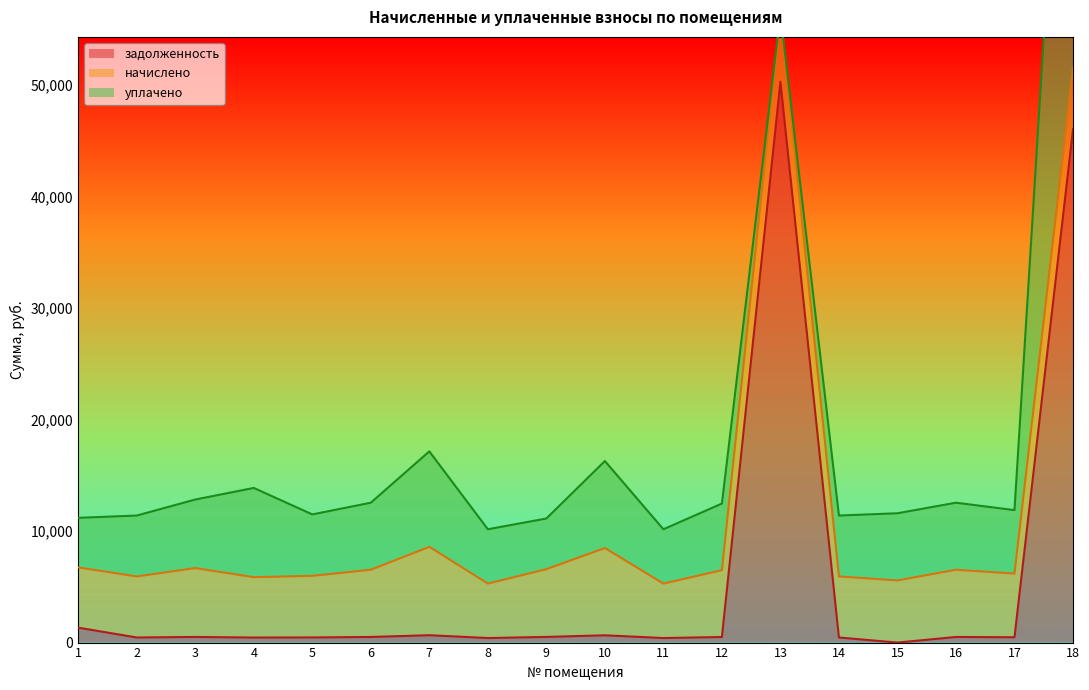

What is the total value across all series at 9?

11131.2